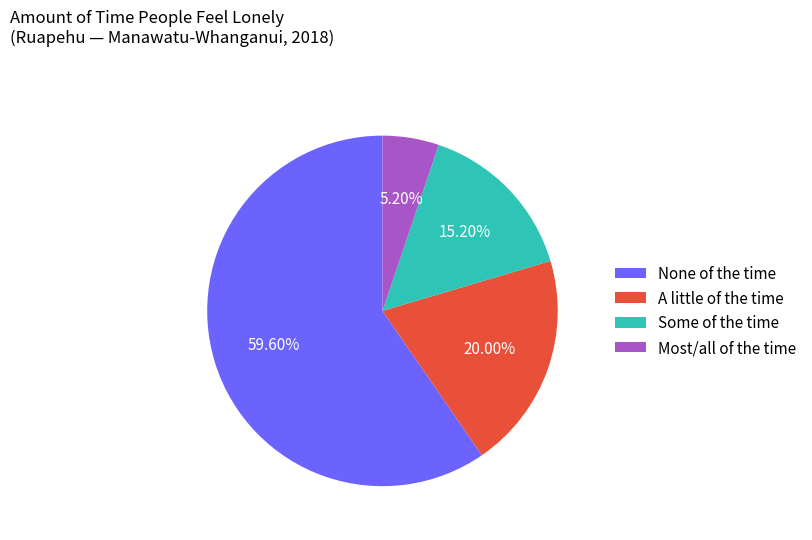

How many slices are in this pie chart?

4